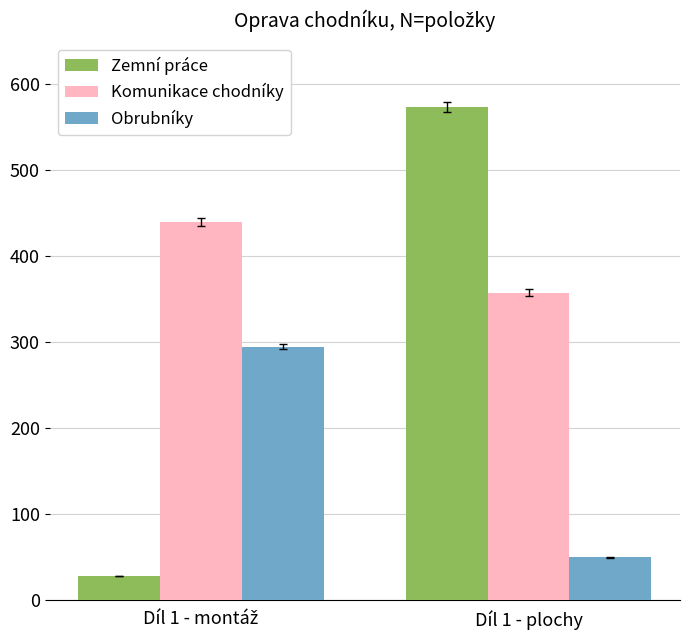

How many bars are there in total?

6